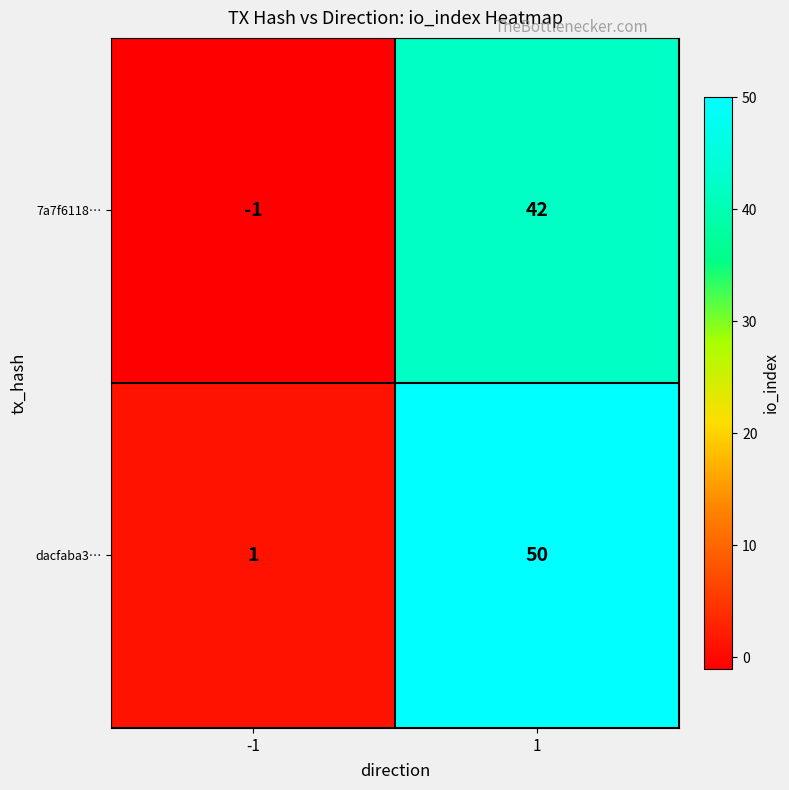

Which label corresponds to the largest value in the chart?

1